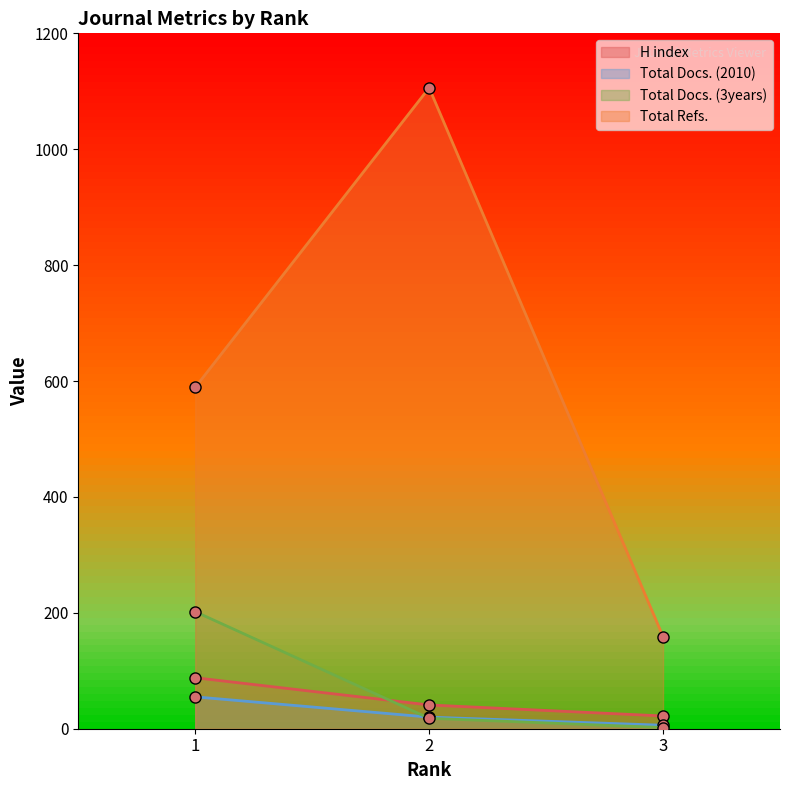

How many data points in Total Refs. are above 589?

1